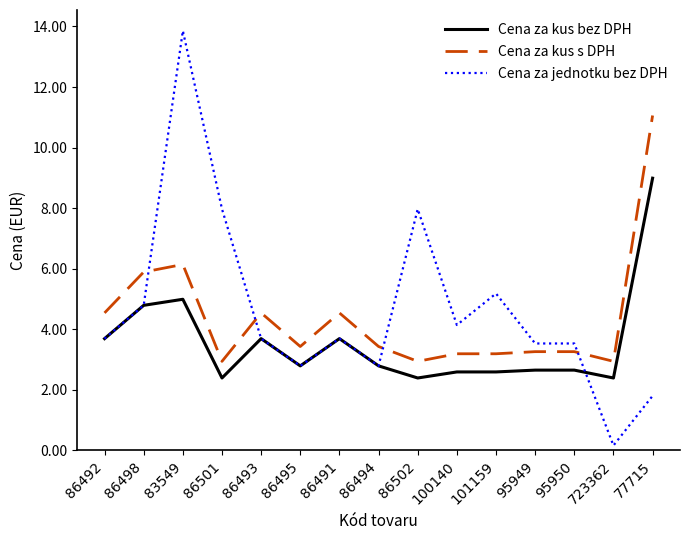

Rank the series by their maximum value, from highest to lowest.

Cena za jednotku bez DPH, Cena za kus s DPH, Cena za kus bez DPH